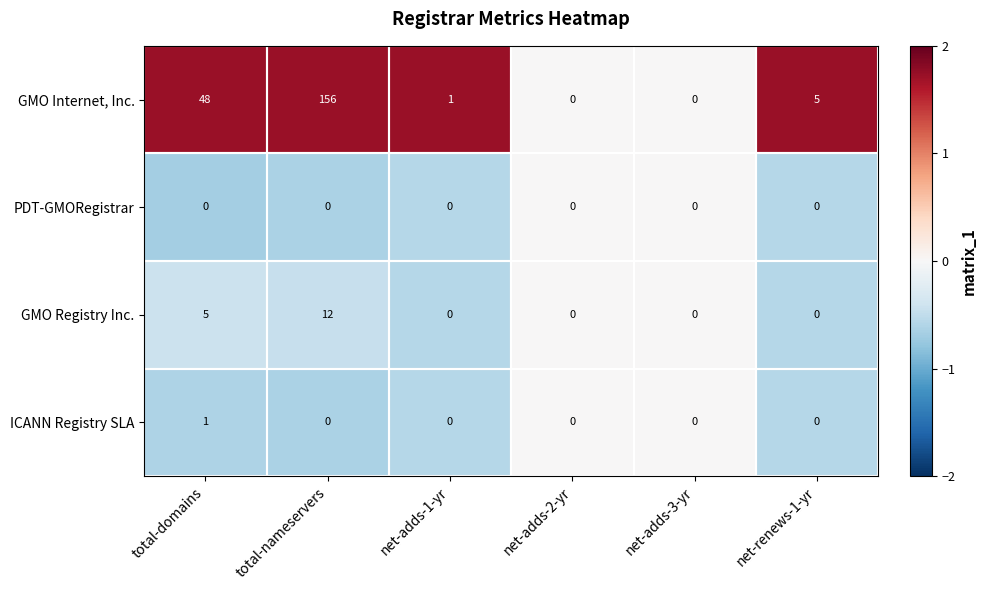

Which series has the largest total across all categories?

GMO Internet, Inc.